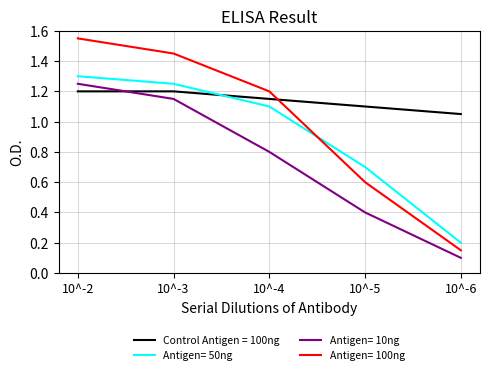

True or false: Control Antigen = 100ng has more than 1 interior local peaks.

False